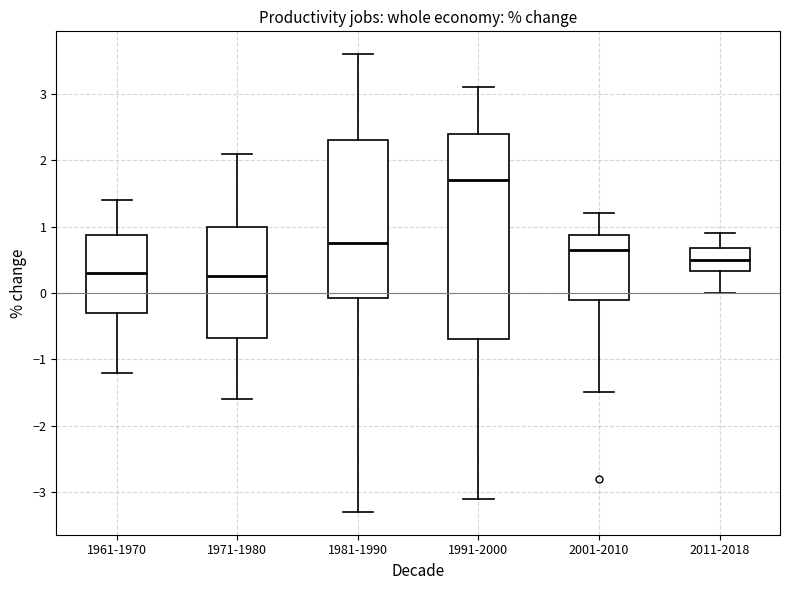

Which box has the highest median line?

1991-2000